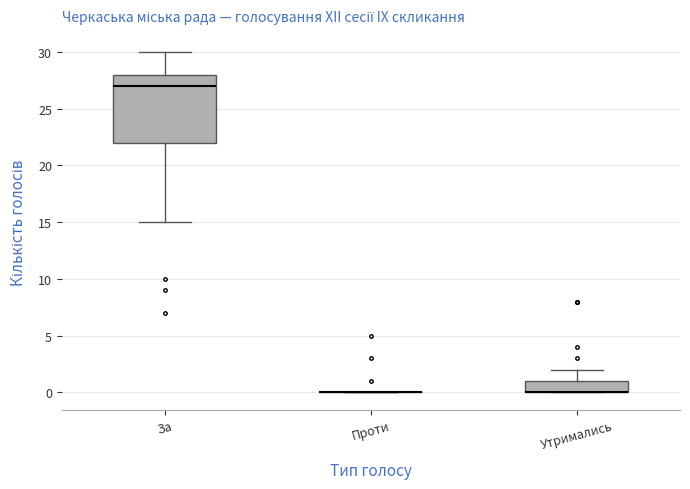

Reading left to right, transcribe this box plot: for each box, give where its median line is, the range the box spans, and where its two whiskers end, as read against the y-axis. The values are not printed on the chart, so give them approximately, as read against the axis.

За: median 27, box 22 to 28, whiskers 15 to 30
Проти: box collapsed to a line at 0, whiskers 0 to 0
Утримались: median 0 (drawn on the box's lower edge), box 0 to 1, whiskers 0 to 2